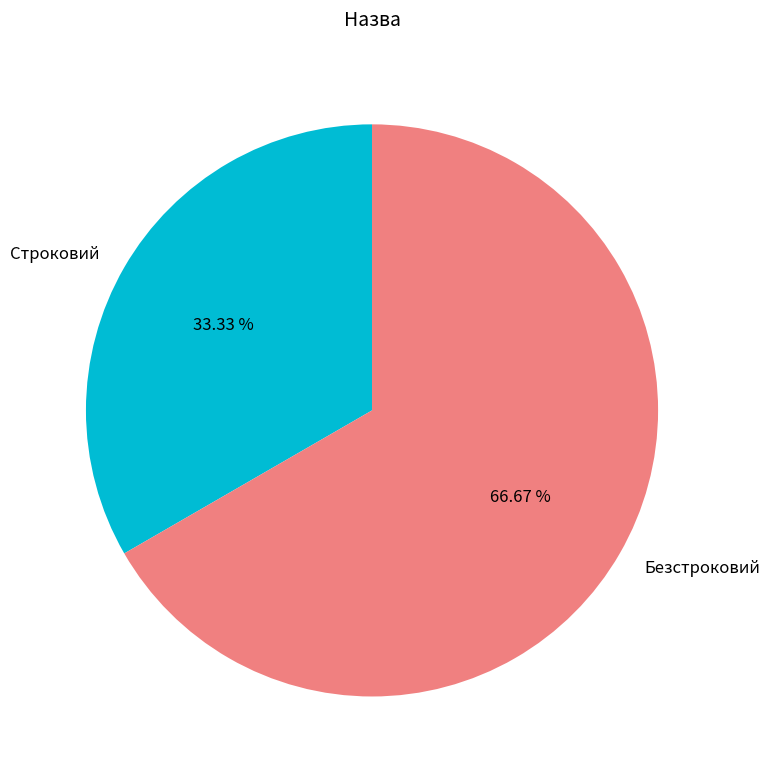

The Безстроковий slice represents 67% of the pie. True or false?

True